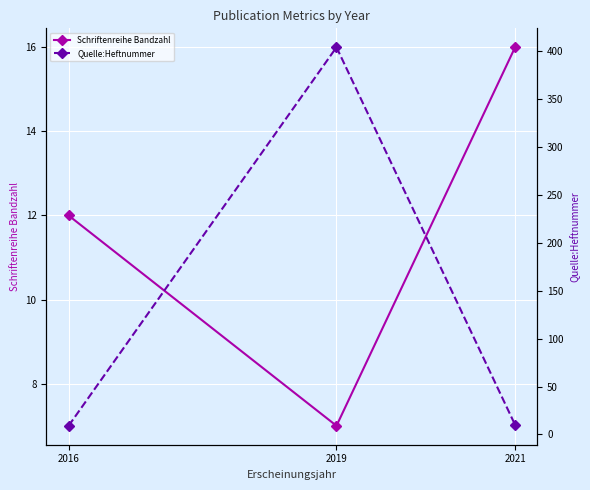

The Schriftenreihe Bandzahl series shows 22 at 2021. True or false?

False